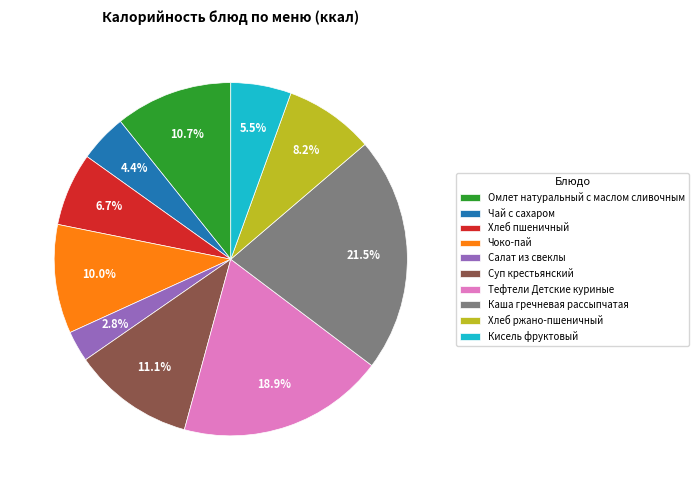

Is there a majority slice in this chart?

No